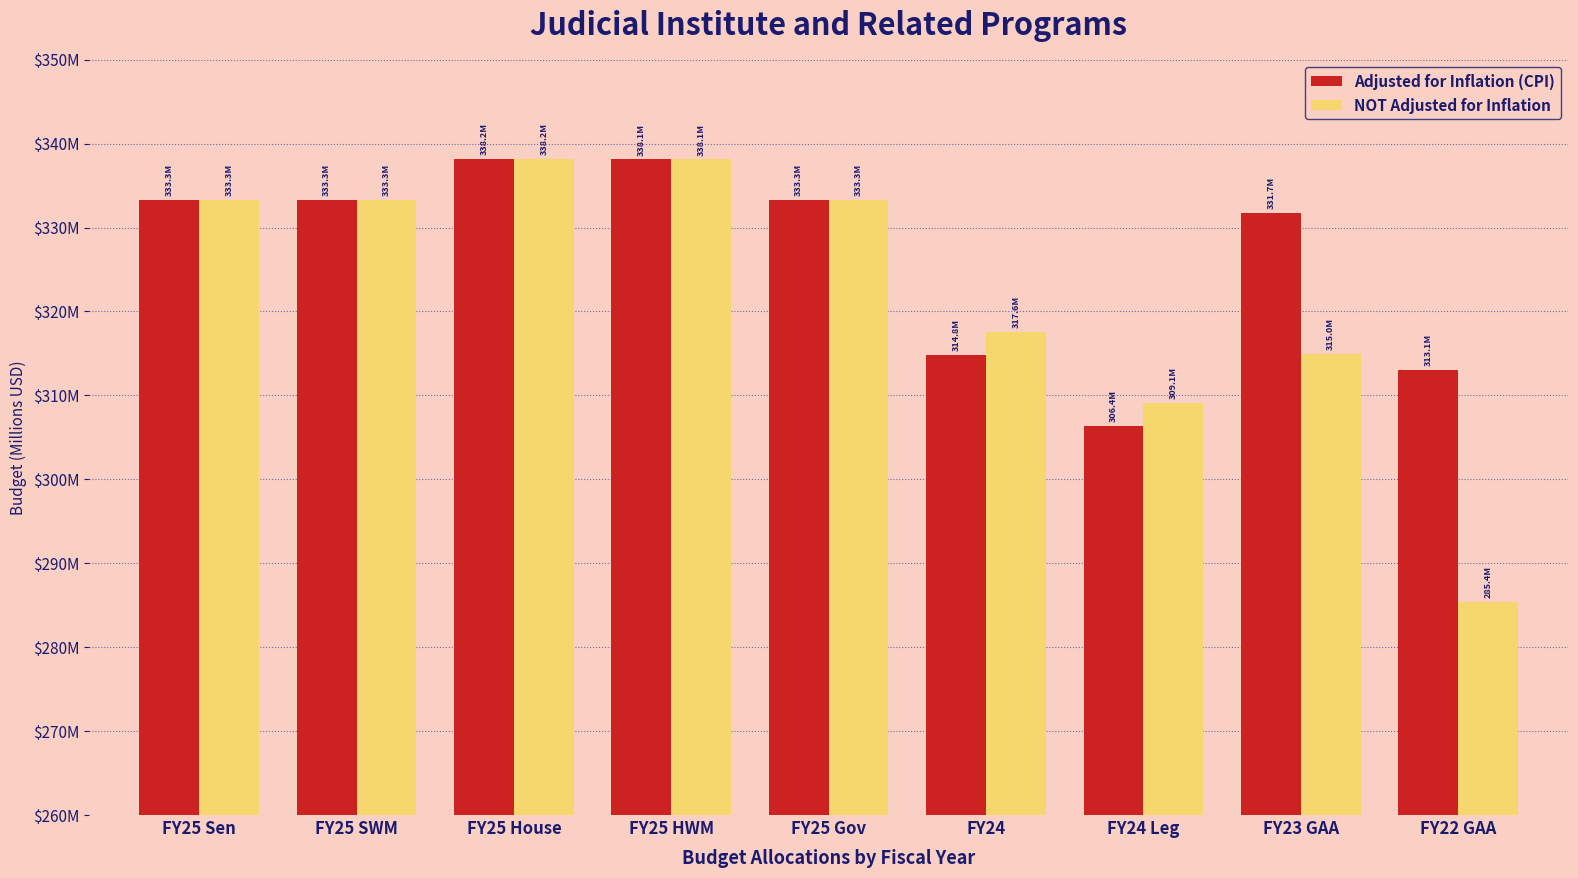

What is the greatest value displayed?

338168036